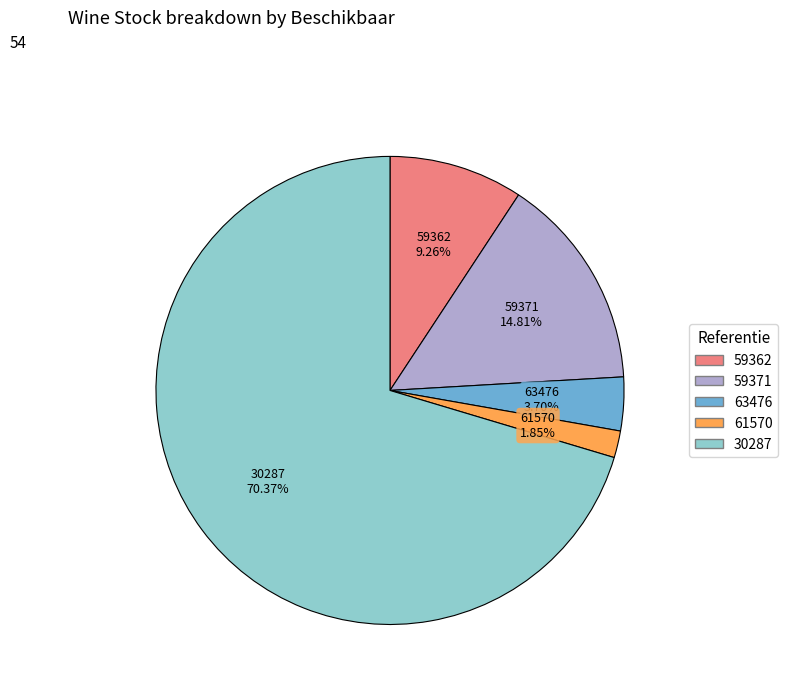

How many segments does this pie chart have?

5